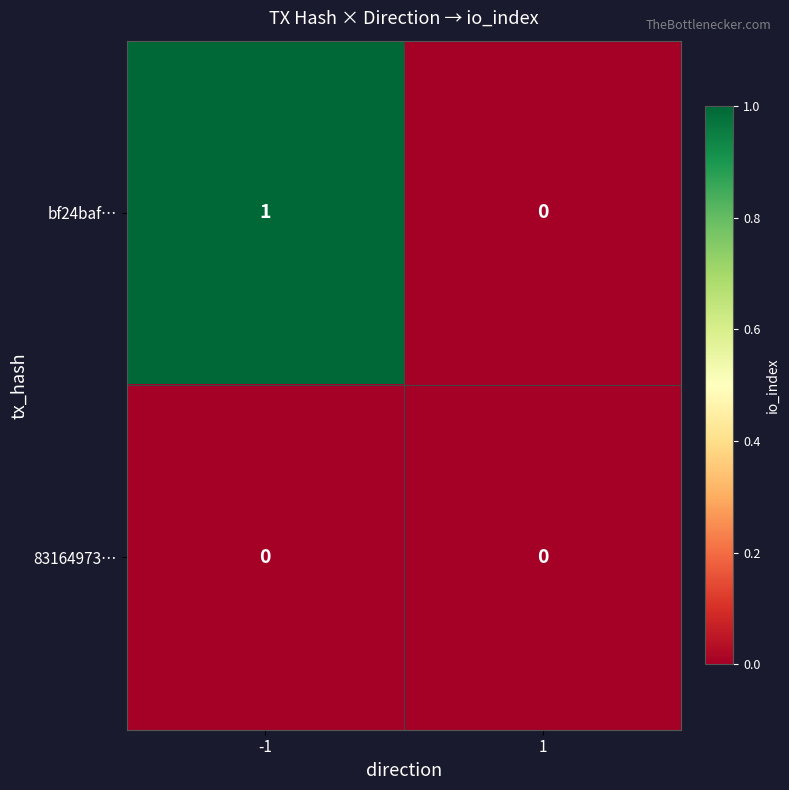

At which category does the chart reach its peak across all series?

-1